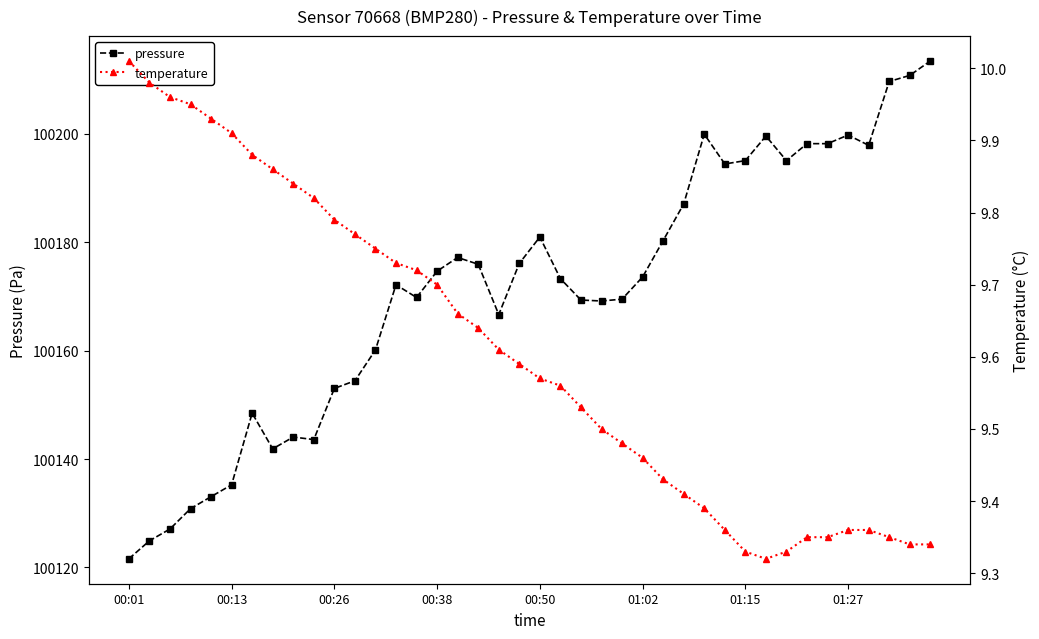

What is the sum of the temperature values at 18 and 19?

19.2